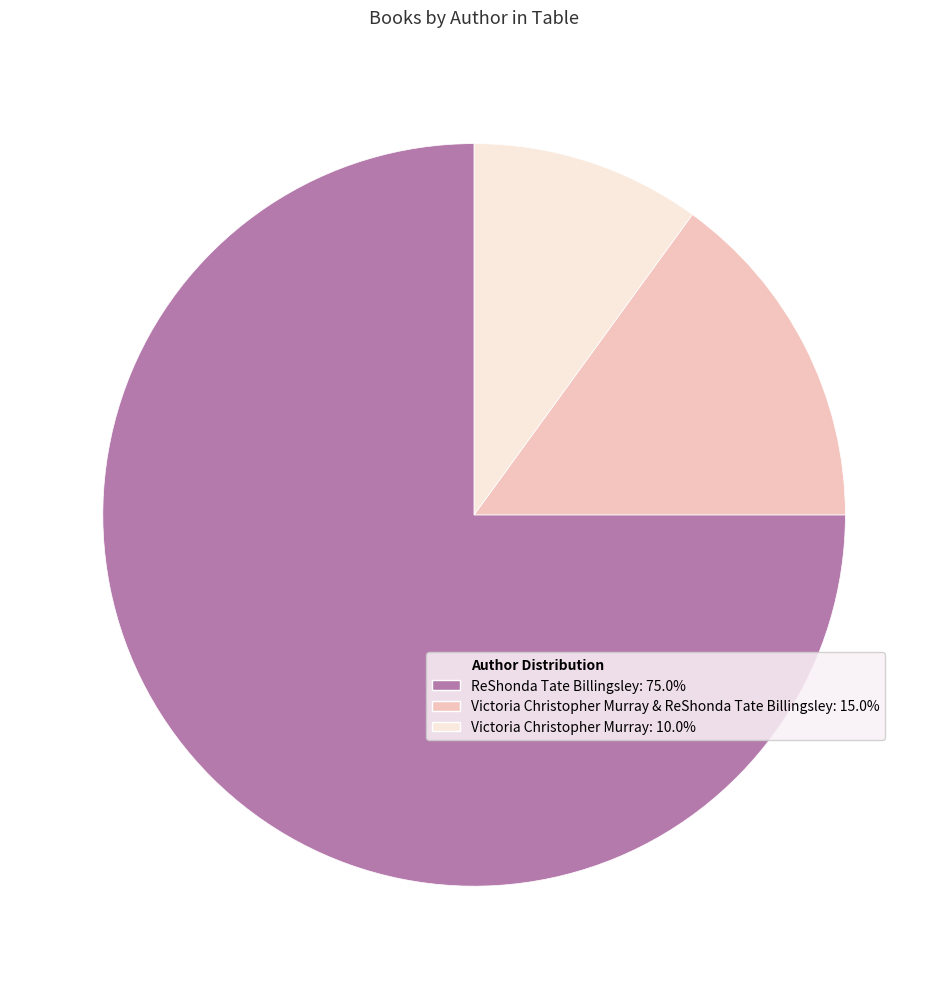

Is there any slice that represents more than half of the pie?

Yes